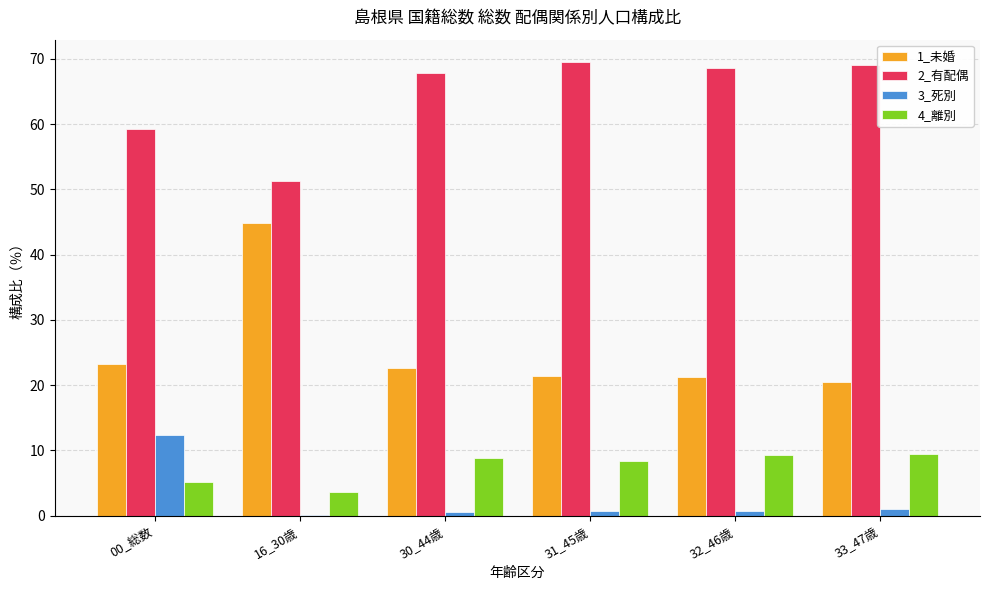

The 1_未婚 series shows 44.9 at 16_30歳. True or false?

True